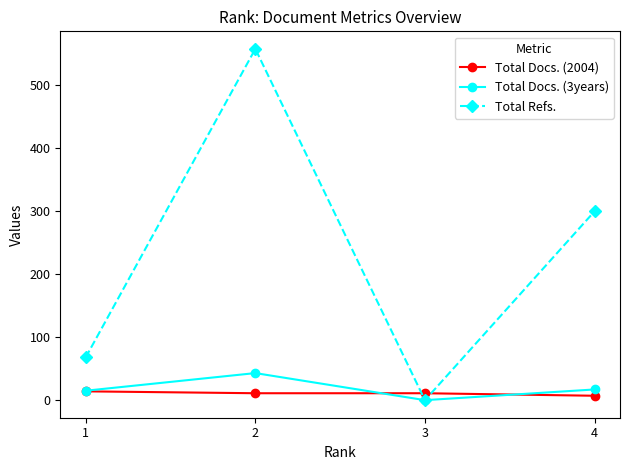

What is the highest value of the Total Docs. (3years) series?

43